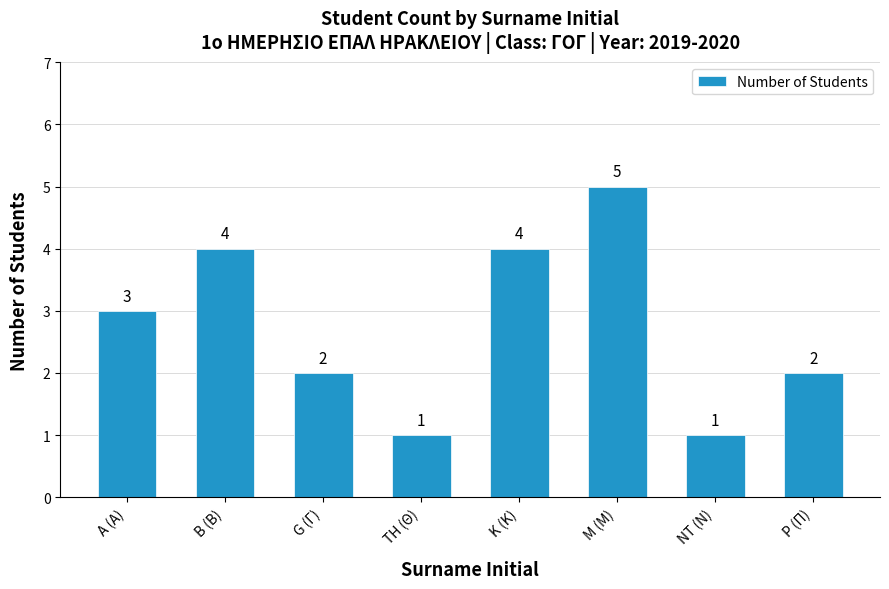

What is the label of the 6th bar from the right?

G (Γ)